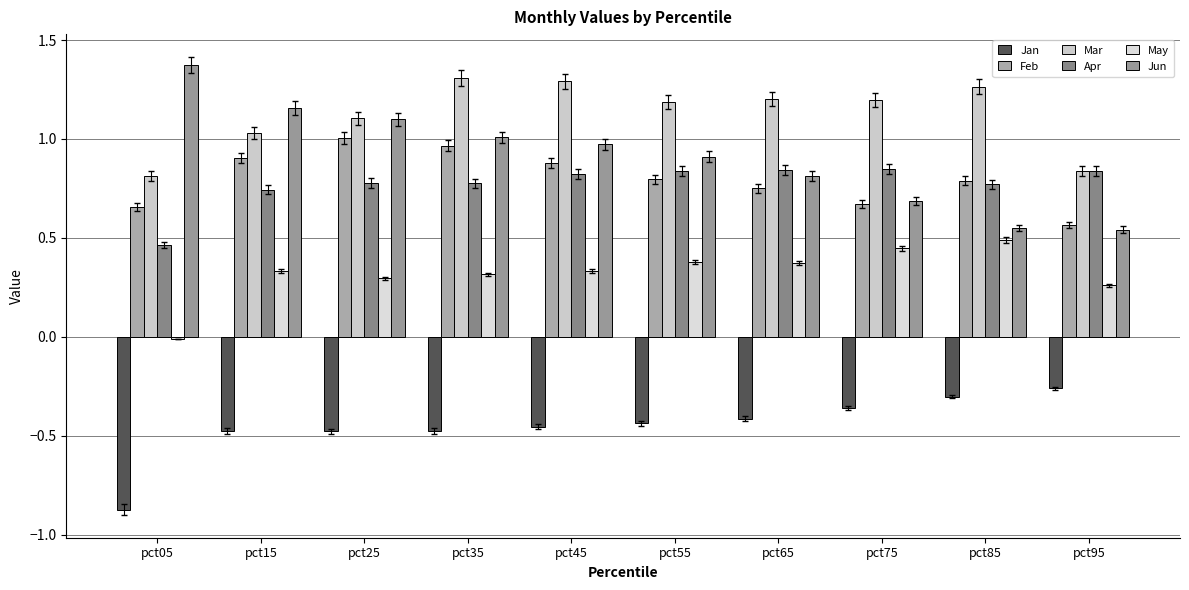

Read the Jun value at pct55.

0.9